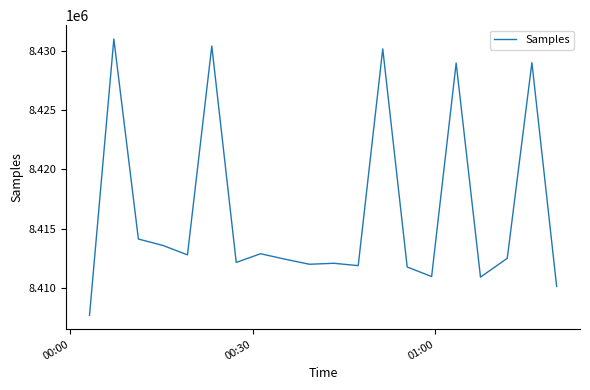

What is the minimum value shown in the chart?

8407666